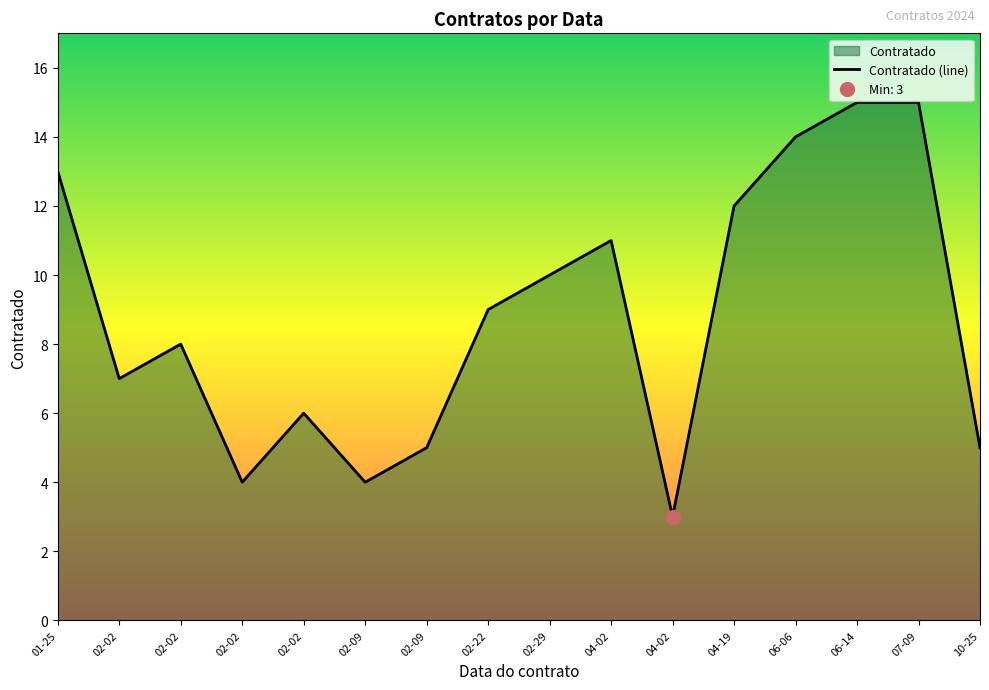

How many values are below 9?

8